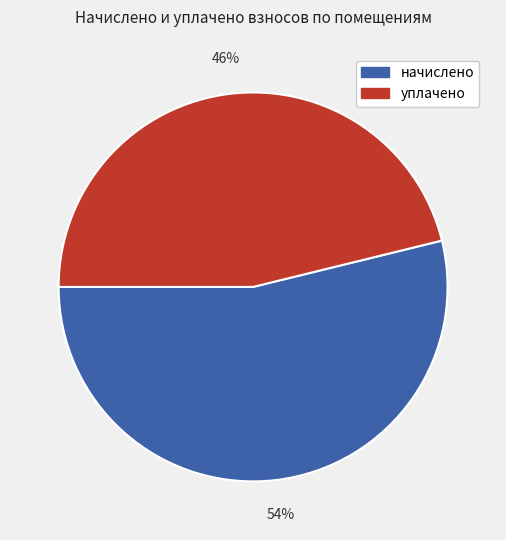

Which category has the smallest portion of the pie?

уплачено